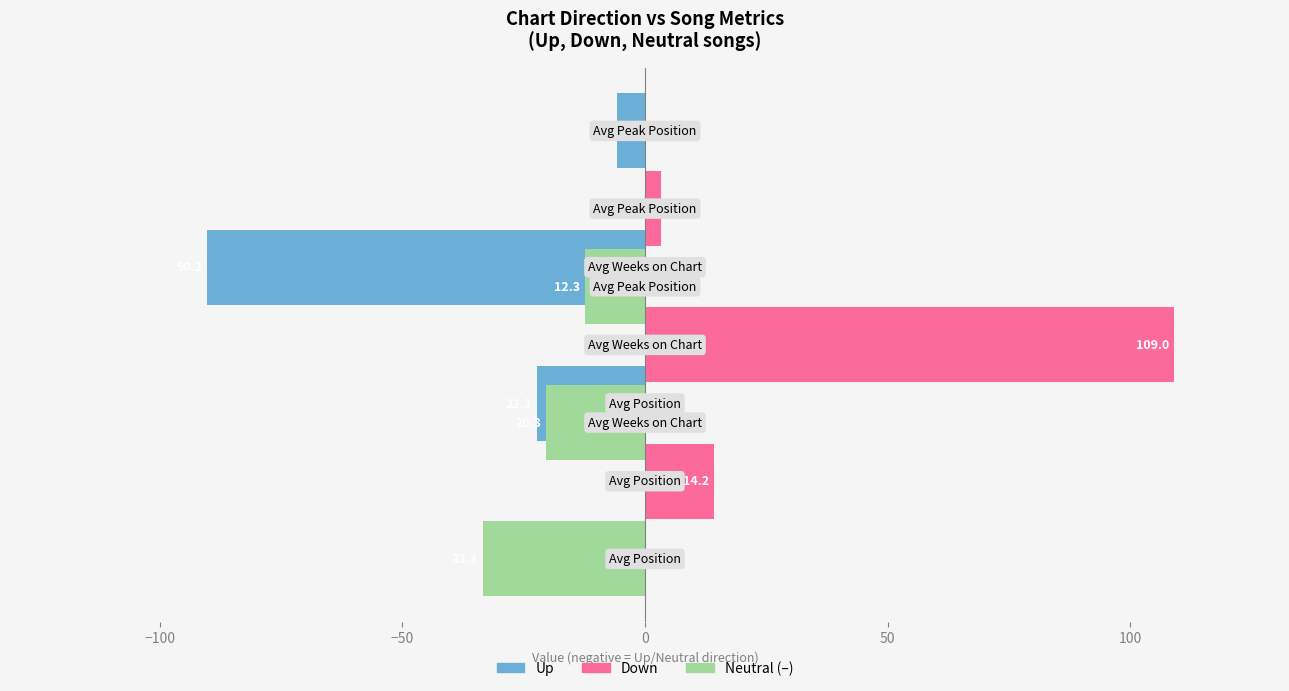

What is the difference between the second highest and minimum values in the Up series?

67.9